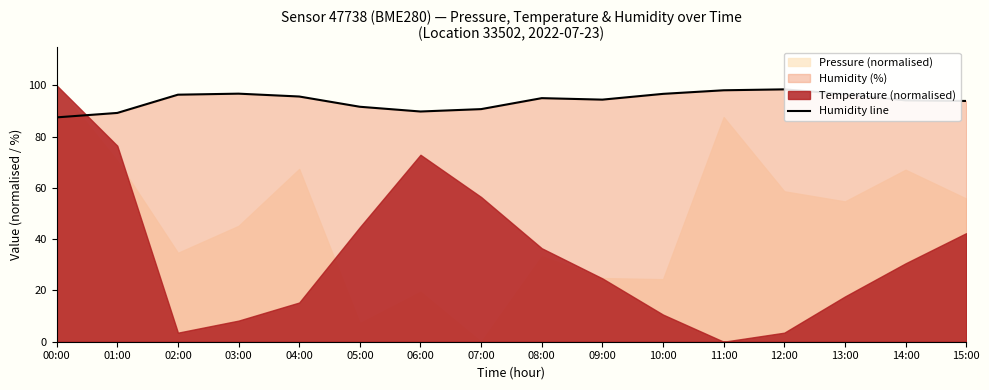

Which has a higher value, 01:00 or 09:00?

09:00